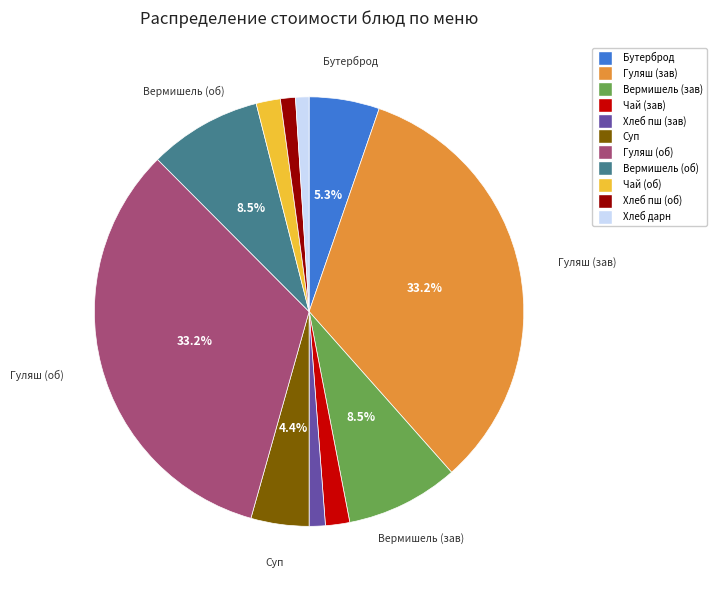

Is there any slice that represents more than half of the pie?

No